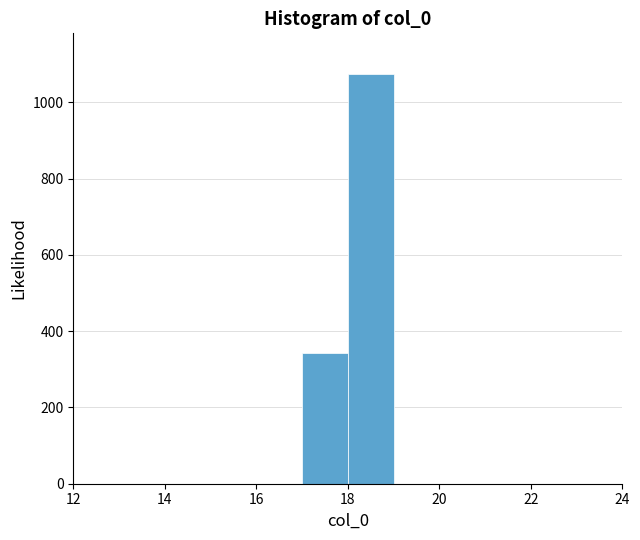

Reading left to right, transcribe this chart: for each bar, give the range it covers on the x-axis and its height. The values are not printed on the chart, so give them approximately, as read against the axis.

12 to 13: 0
13 to 14: 0
14 to 15: 0
15 to 16: 0
16 to 17: 0
17 to 18: 340
18 to 19: 1080
19 to 20: 0
20 to 21: 0
21 to 22: 0
22 to 23: 0
23 to 24: 0